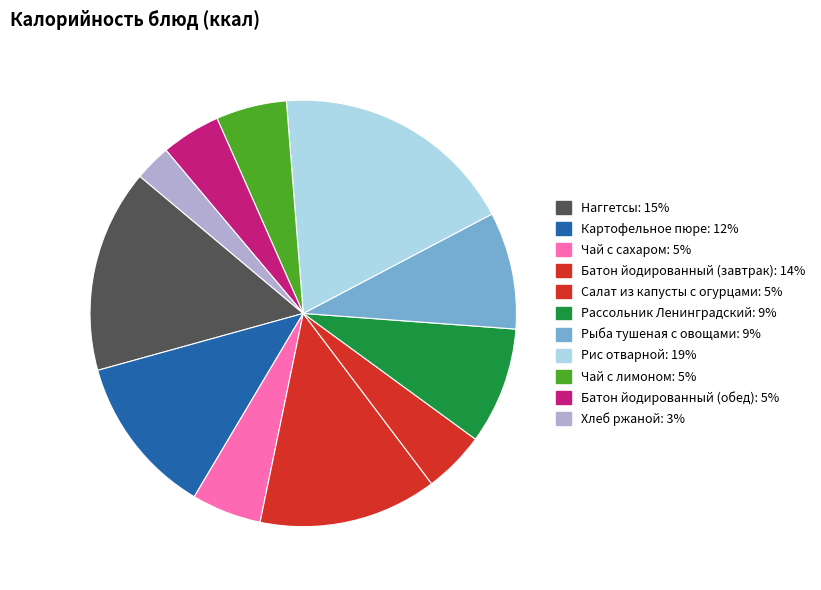

Which slice is the largest?

Рис отварной